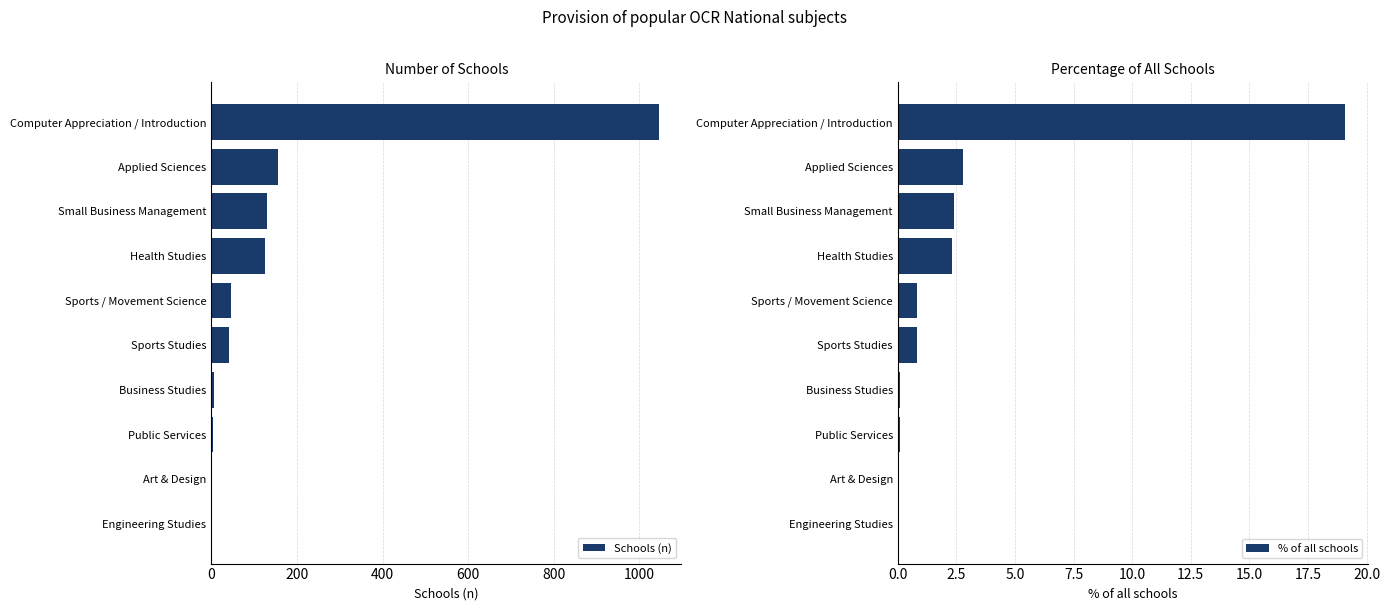

How many bars are there in each group?

2